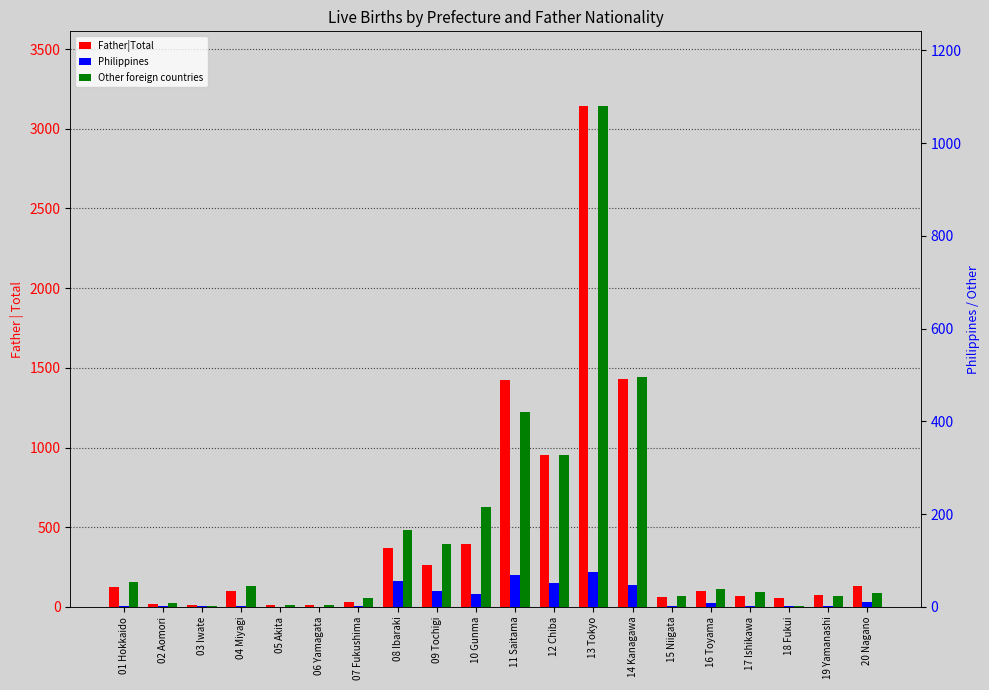

Reading left to right, transcribe all the data shown in this chart.

Father|Total: 01 Hokkaido=128	02 Aomori=17	03 Iwate=15	04 Miyagi=101	05 Akita=12	06 Yamagata=13	07 Fukushima=32	08 Ibaraki=370	09 Tochigi=266	10 Gunma=395	11 Saitama=1421	12 Chiba=954	13 Tokyo=3140	14 Kanagawa=1432	15 Niigata=61	16 Toyama=102	17 Ishikawa=67	18 Fukui=54	19 Yamanashi=74	20 Nagano=134
Philippines: 01 Hokkaido=1	02 Aomori=1	03 Iwate=1	04 Miyagi=2	05 Akita=0	06 Yamagata=0	07 Fukushima=2	08 Ibaraki=56	09 Tochigi=34	10 Gunma=28	11 Saitama=68	12 Chiba=51	13 Tokyo=75	14 Kanagawa=48	15 Niigata=1	16 Toyama=8	17 Ishikawa=2	18 Fukui=1	19 Yamanashi=2	20 Nagano=10
Other foreign countries: 01 Hokkaido=54	02 Aomori=8	03 Iwate=3	04 Miyagi=44	05 Akita=5	06 Yamagata=4	07 Fukushima=19	08 Ibaraki=165	09 Tochigi=135	10 Gunma=216	11 Saitama=421	12 Chiba=328	13 Tokyo=1079	14 Kanagawa=495	15 Niigata=24	16 Toyama=39	17 Ishikawa=32	18 Fukui=3	19 Yamanashi=24	20 Nagano=29